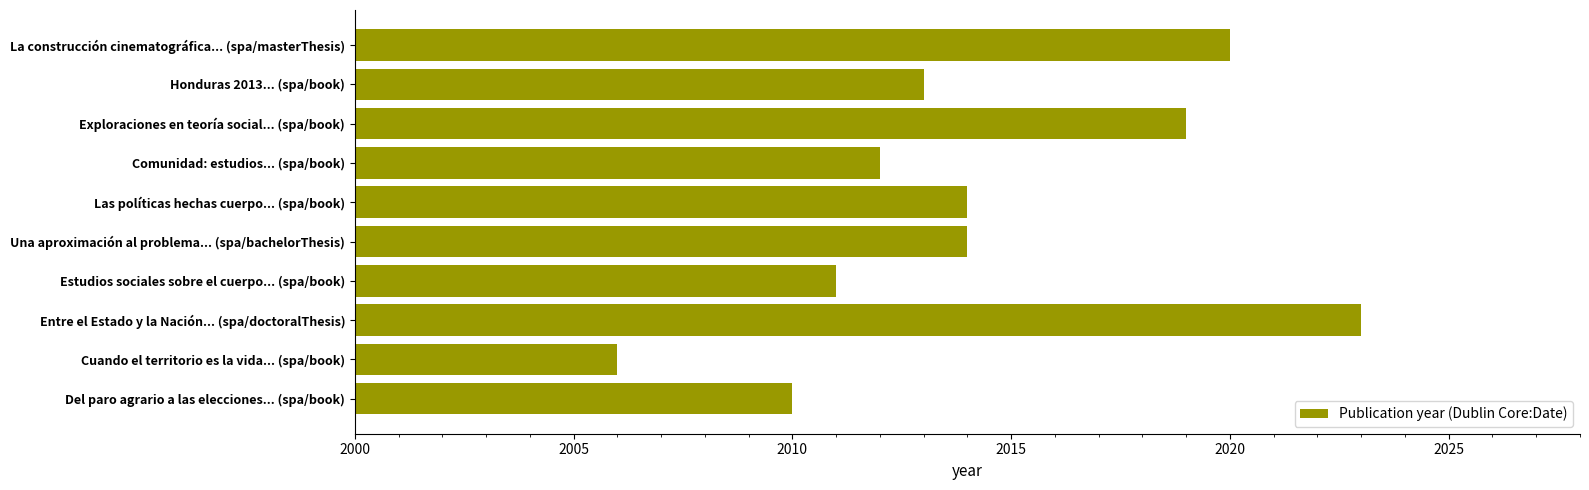

What is the change in value from Exploraciones en teoría social... (spa/book) to Estudios sociales sobre el cuerpo... (spa/book)?

-8